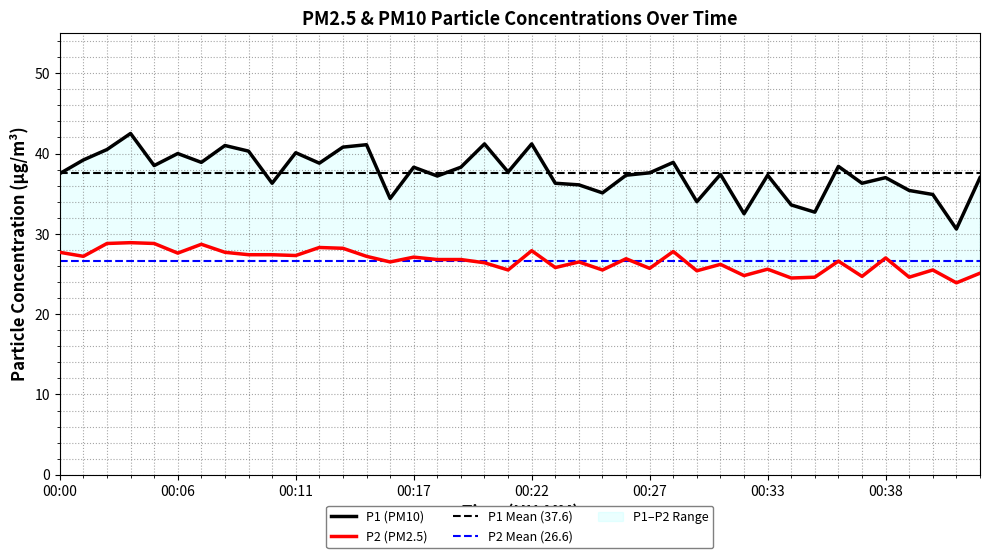

Is the value of P2 at 00:10 greater than the value of P1 at 00:41?

No